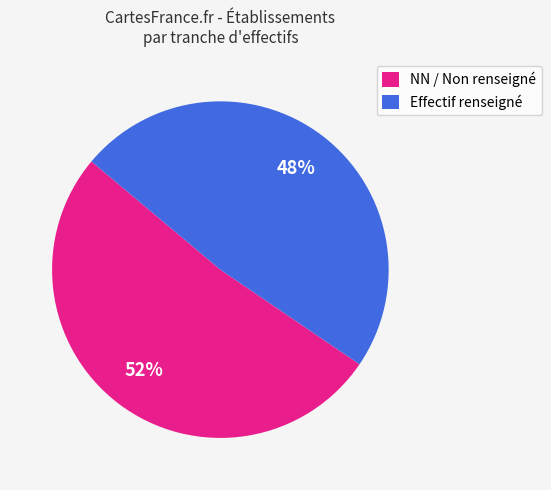

What is the ratio of the value at NN / Non renseigné to the value at Effectif renseigné?

1.1